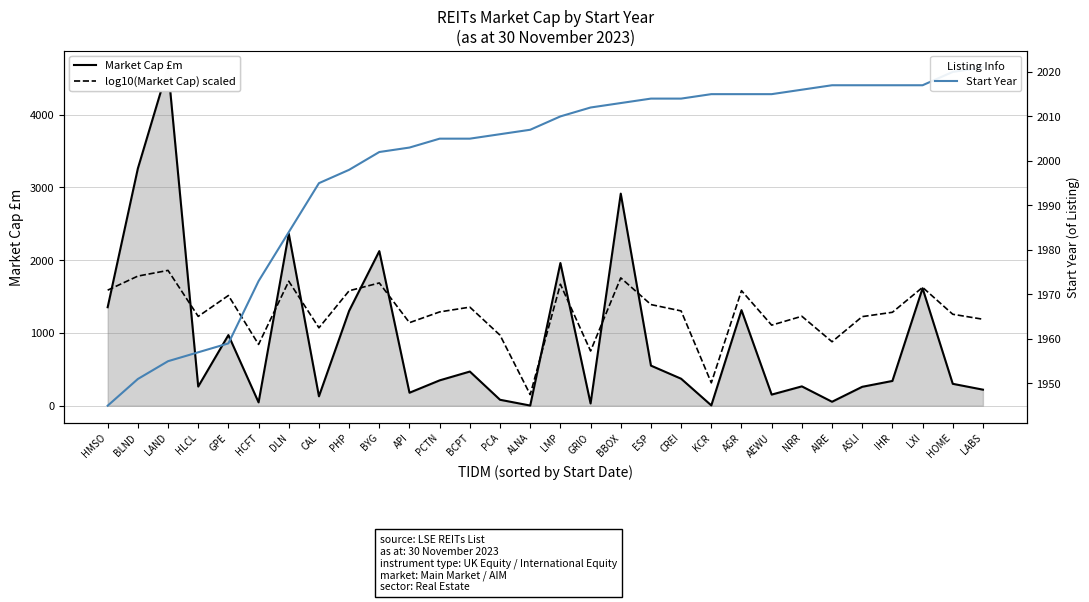

Does the chart have visible grid lines?

Yes